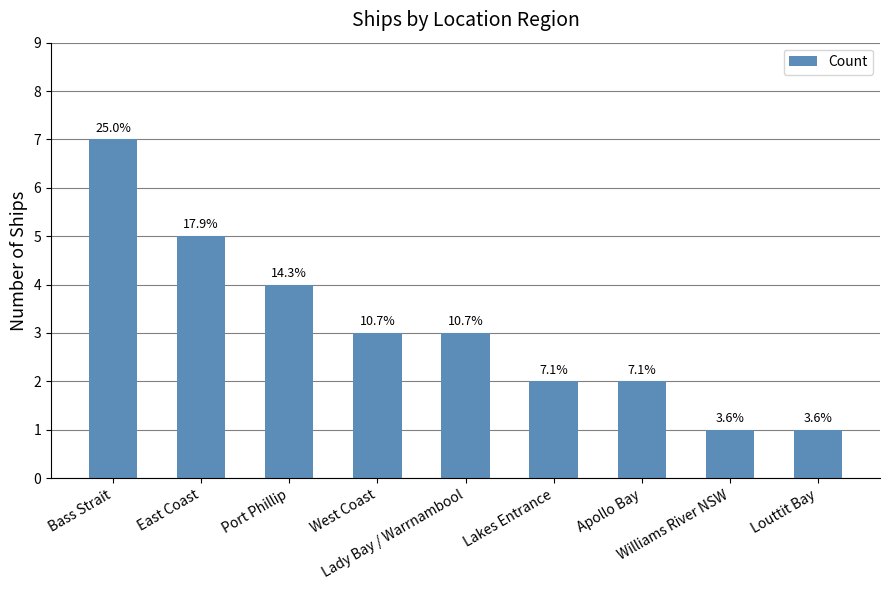

Are the bars horizontal?

No